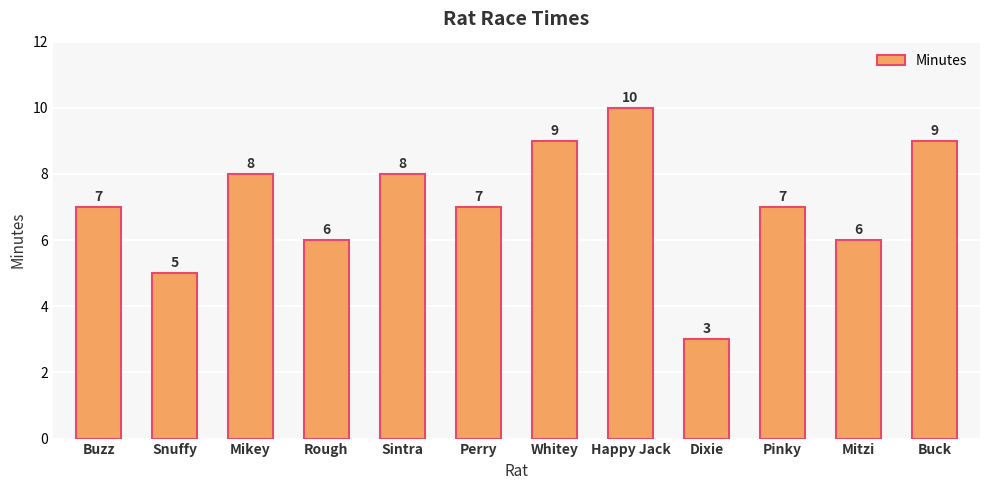

Does the chart contain any negative values?

No